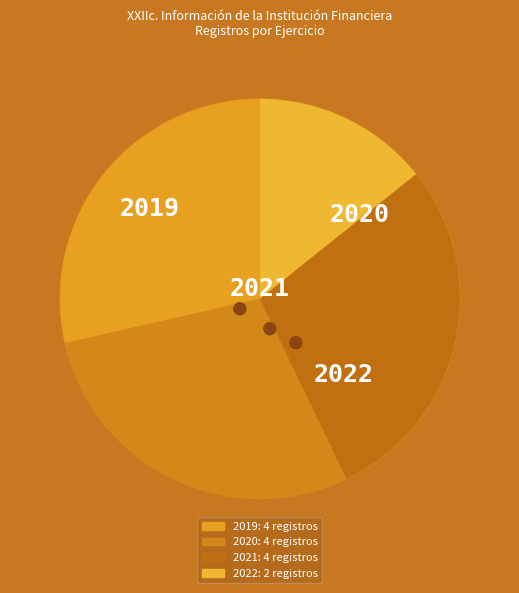

How much of the chart is everything except 2020?

71.4%